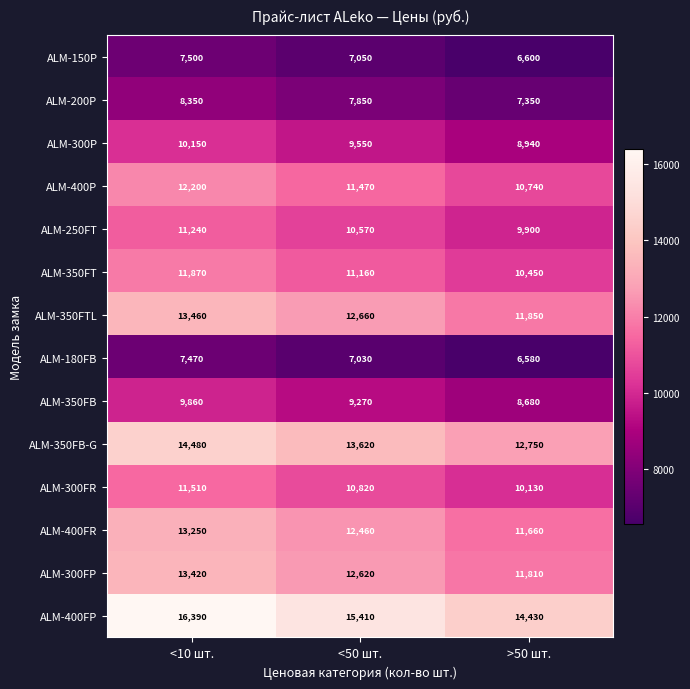

What is the difference between the ALM-300P values at <50 шт. and >50 шт.?

610